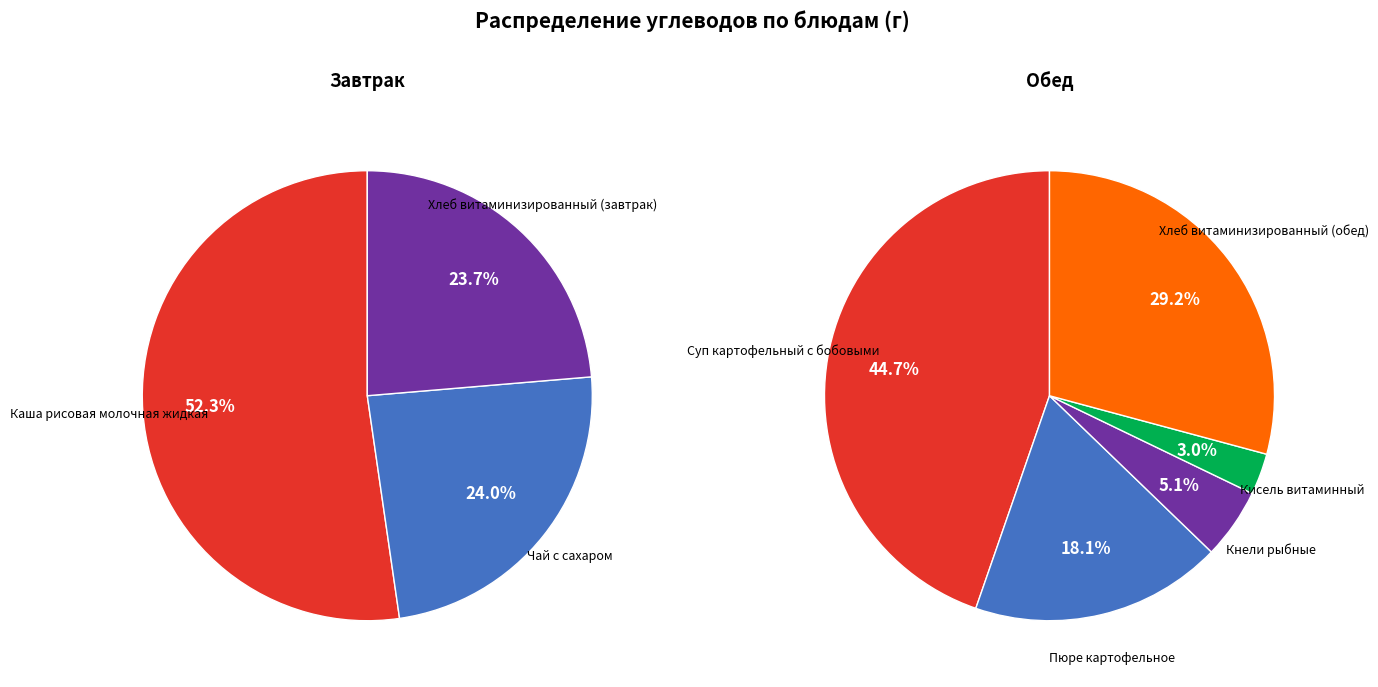

Which slice is the largest?

Каша рисовая молочная жидкая